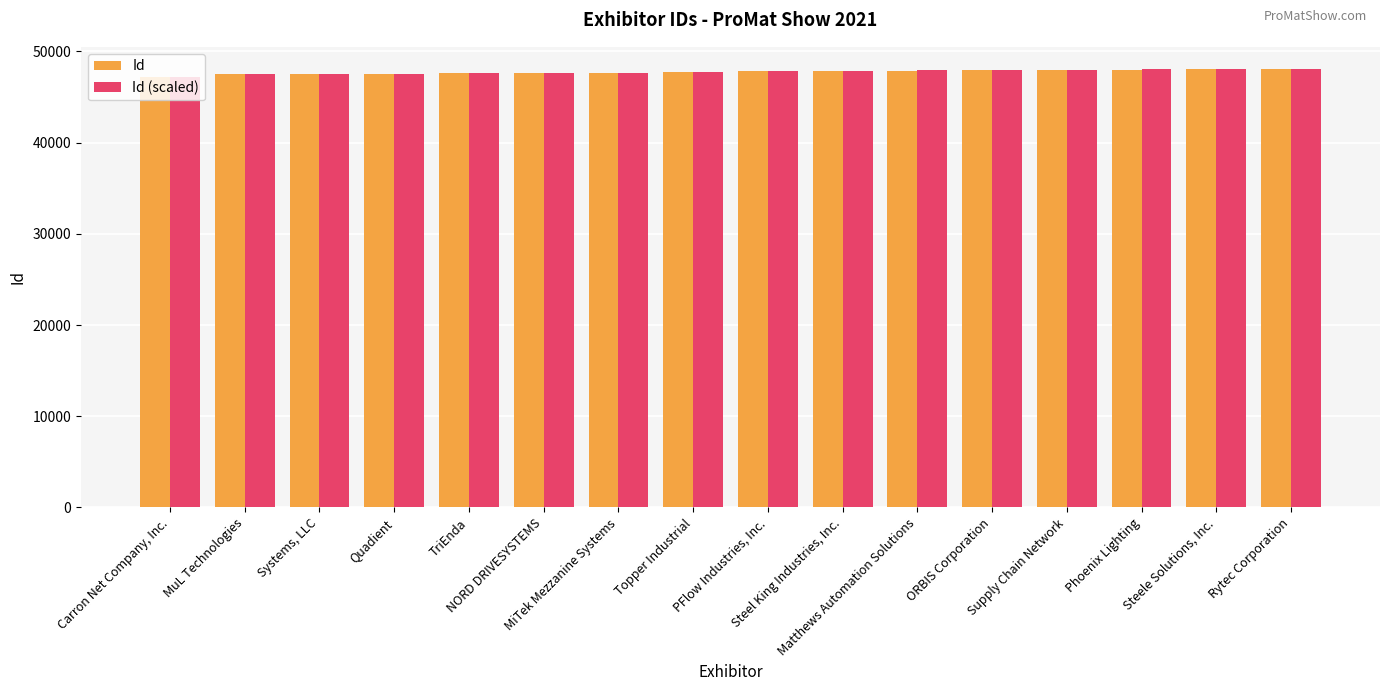

Is it true that Id equals 47589 at TriEnda?

True